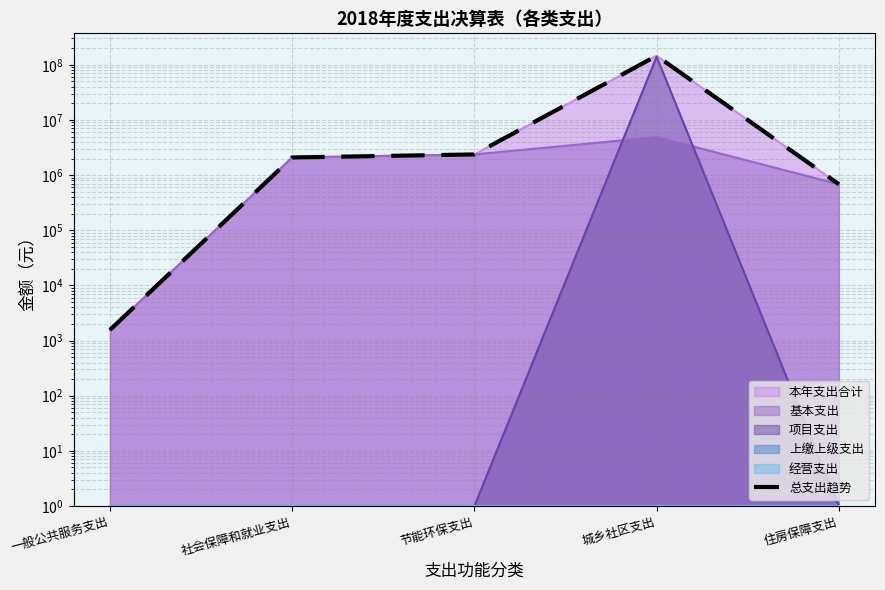

Where does the data first go above 2089191?

社会保障和就业支出